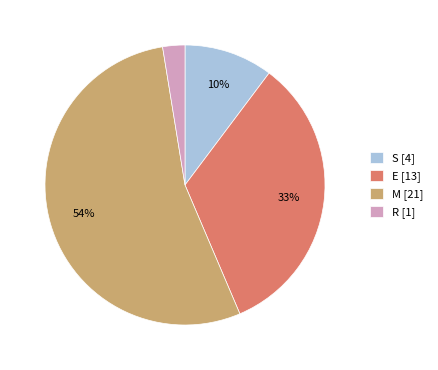

Is it true that S is 5% of the pie?

False